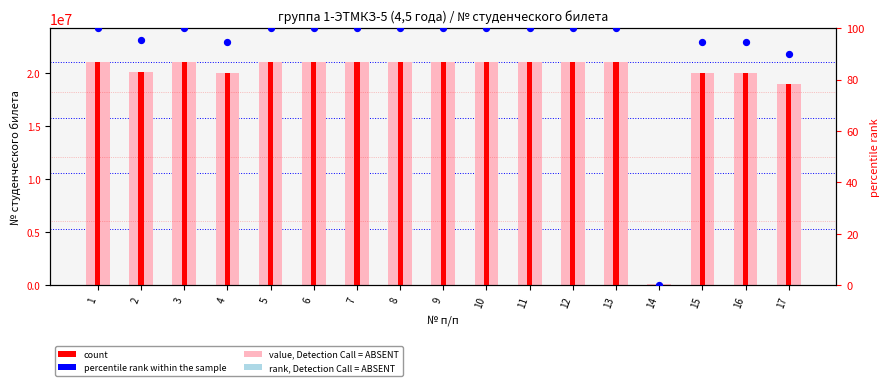

Is the value of № студенческого билета (value) at 5 greater than the value of count at 14?

Yes